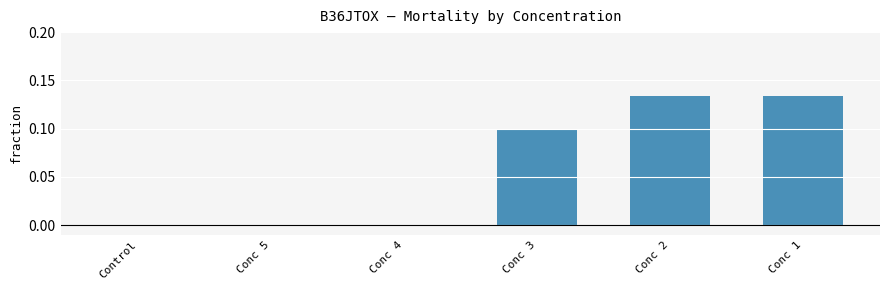

Is it true that the value at Conc 4 is 0.0?

True